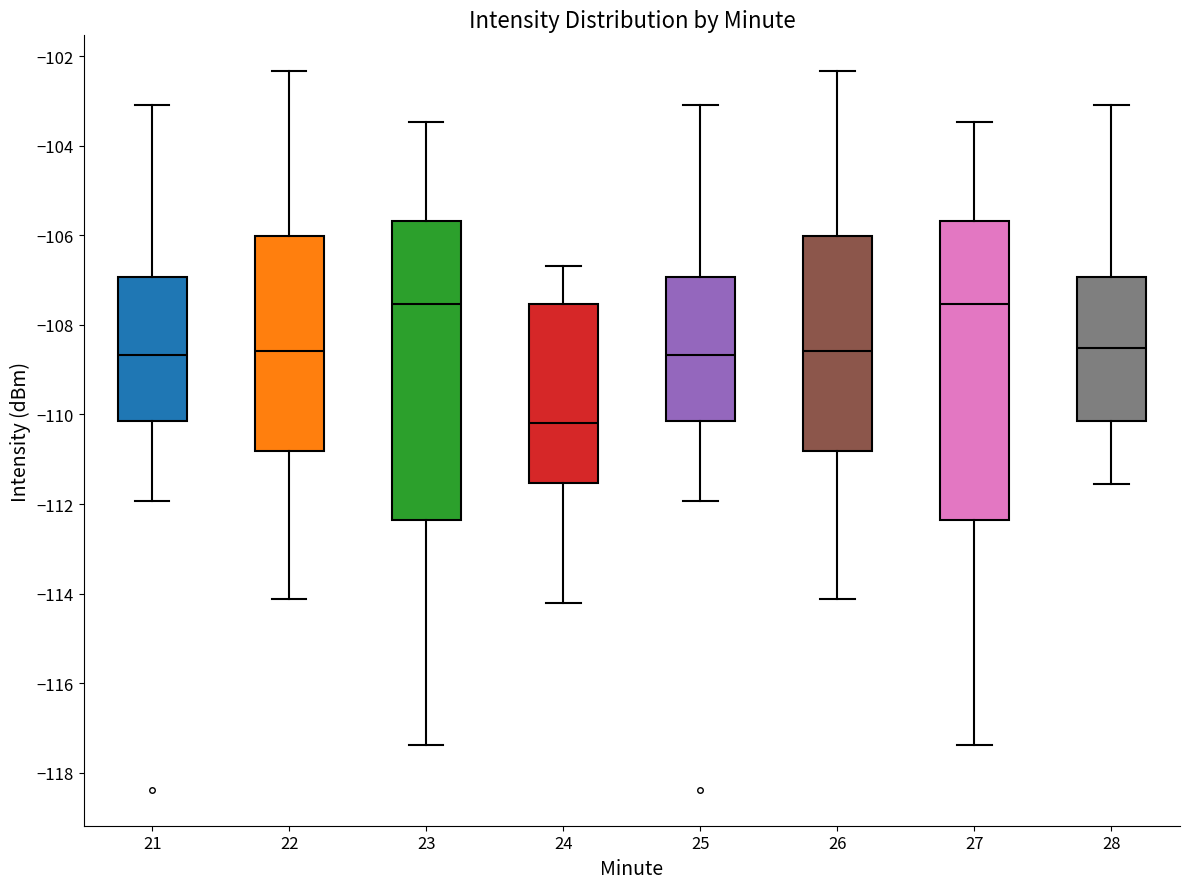

Reading left to right, transcribe this box plot: for each box, give where its median line is, the range the box spans, and where its two whiskers end, as read against the y-axis. The values are not printed on the chart, so give them approximately, as read against the axis.

21: median -108.6, box -110.2 to -107.0, whiskers -112.0 to -103.0
22: median -108.6, box -110.8 to -106.0, whiskers -114.2 to -102.4
23: median -107.6, box -112.4 to -105.6, whiskers -117.4 to -103.4
24: median -110.2, box -111.6 to -107.6, whiskers -114.2 to -106.6
25: median -108.6, box -110.2 to -107.0, whiskers -112.0 to -103.0
26: median -108.6, box -110.8 to -106.0, whiskers -114.2 to -102.4
27: median -107.6, box -112.4 to -105.6, whiskers -117.4 to -103.4
28: median -108.6, box -110.2 to -107.0, whiskers -111.6 to -103.0